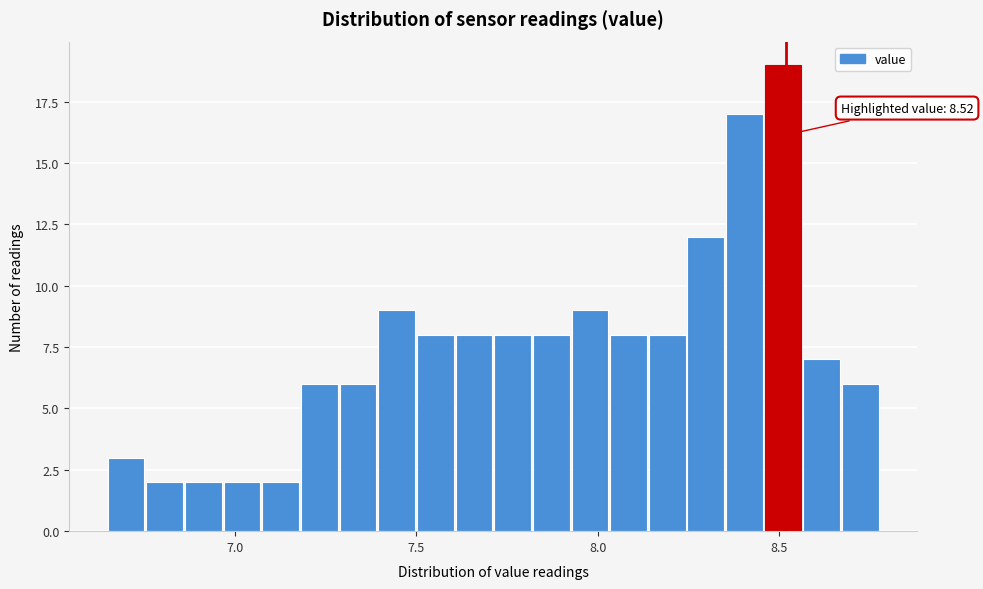

Around what value on the x-axis is the tallest bar? Give the approximate position of its centre, as read against the axis.

8.50